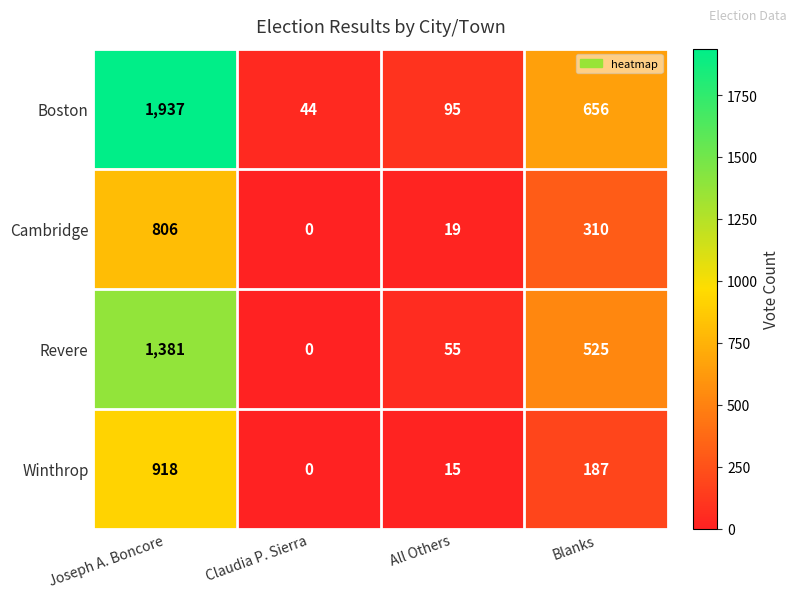

True or false: Winthrop has a value of -574 at Claudia P. Sierra.

False